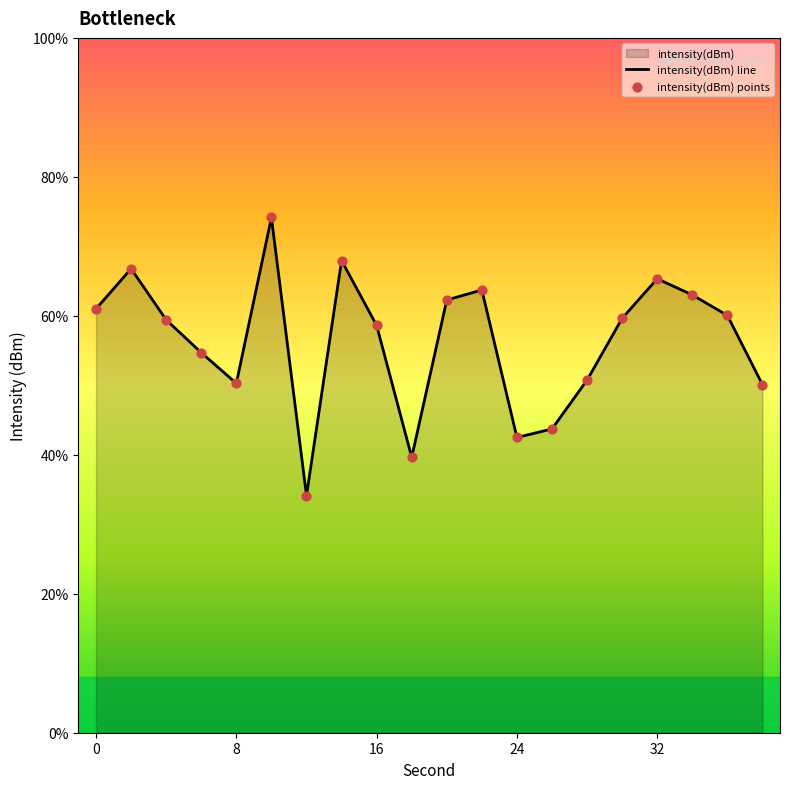

Which series has the largest Y range (max minus min)?

intensity(dBm) line